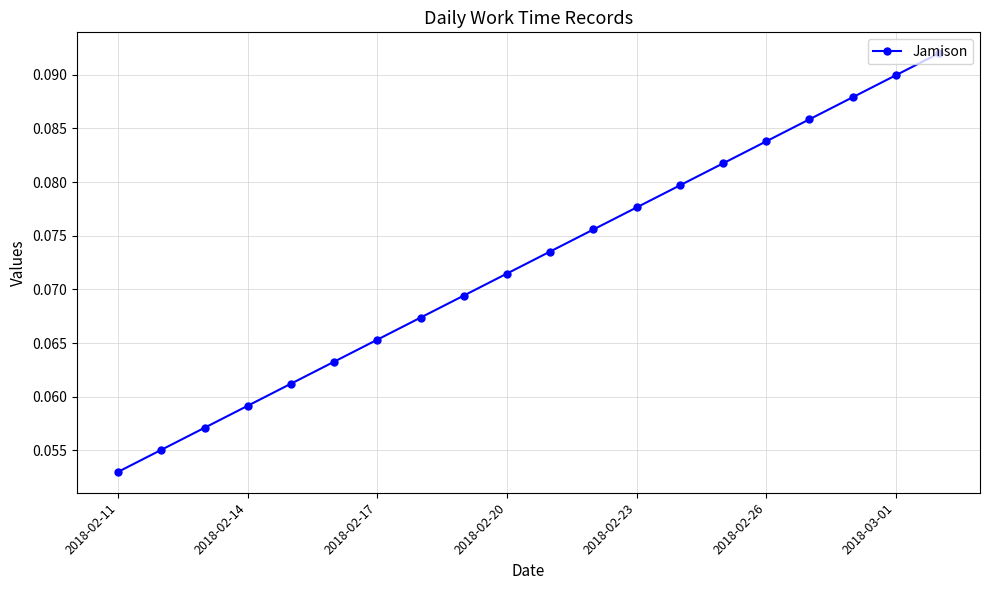

True or false: there are more than 0 points higher than both neighbors.

False